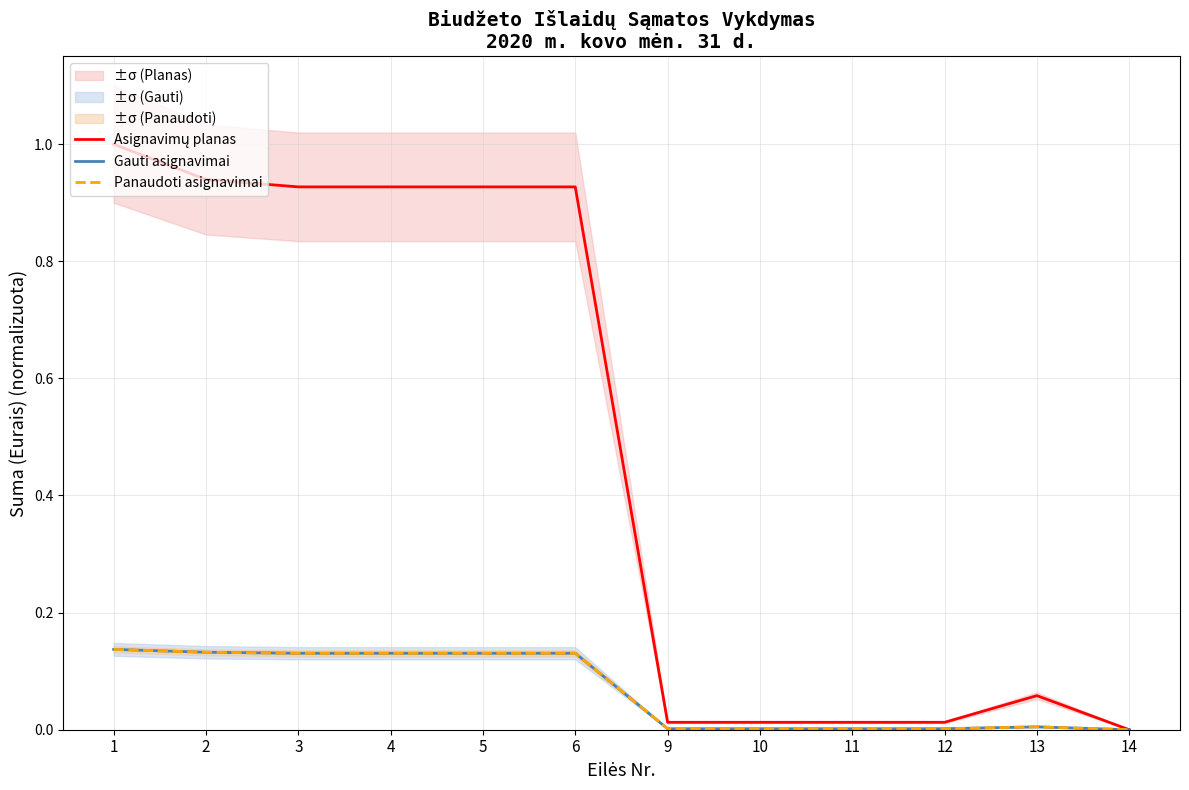

What are all the series names shown in the legend?

Asignavimų planas, Gauti asignavimai, Panaudoti asignavimai